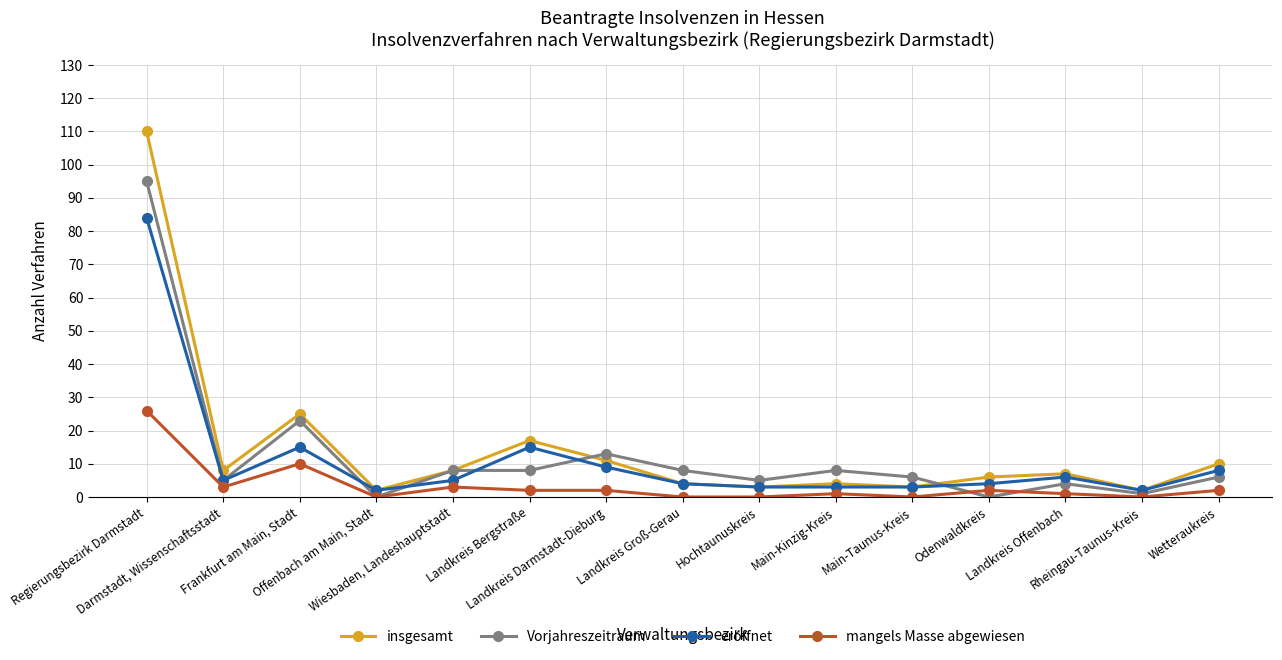

What is the label of the 4th point from the left?

Offenbach am Main, Stadt